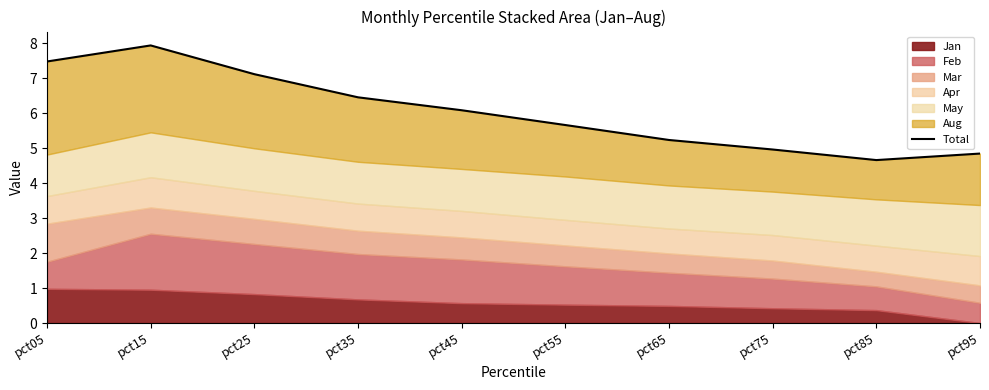

How many values are below 6?

5